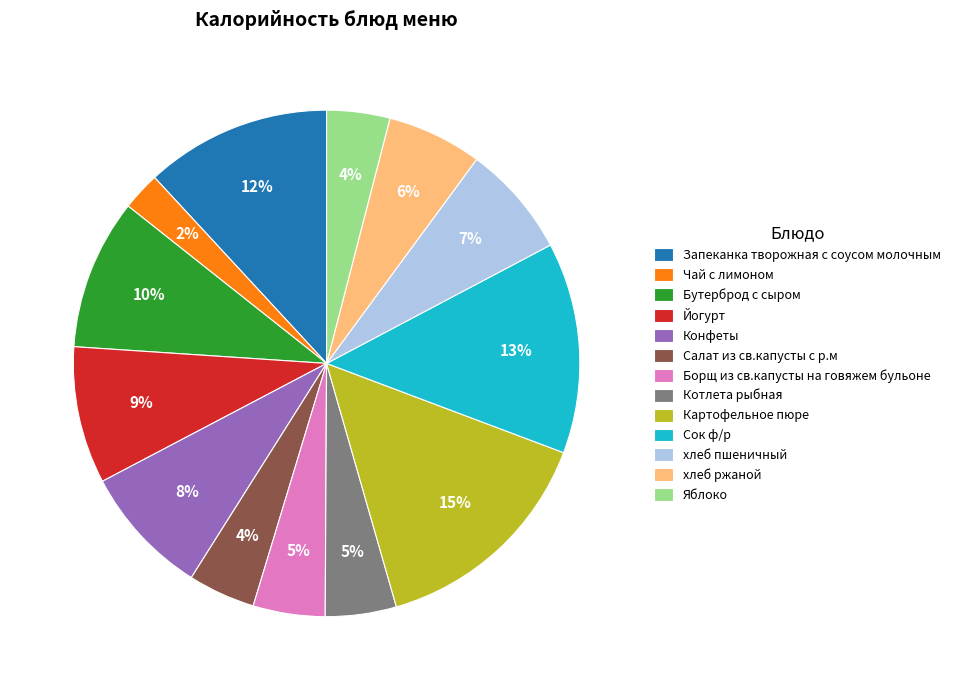

Which slice is the smallest?

Чай с лимоном